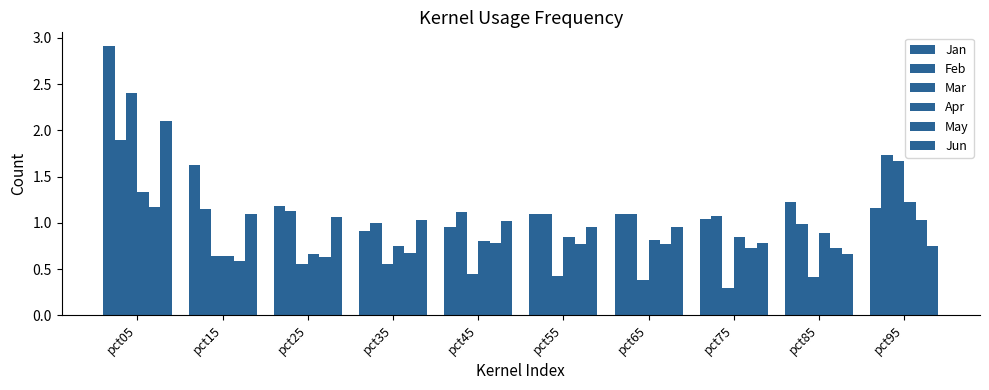

Reading right to left, what are all the values shown in this chart?

Jan: pct95=1.2	pct85=1.2	pct75=1.0	pct65=1.1	pct55=1.1	pct45=1.0	pct35=0.9	pct25=1.2	pct15=1.6	pct05=2.9
Feb: pct95=1.7	pct85=1.0	pct75=1.1	pct65=1.1	pct55=1.1	pct45=1.1	pct35=1.0	pct25=1.1	pct15=1.1	pct05=1.9
Mar: pct95=1.7	pct85=0.4	pct75=0.3	pct65=0.4	pct55=0.4	pct45=0.5	pct35=0.5	pct25=0.6	pct15=0.6	pct05=2.4
Apr: pct95=1.2	pct85=0.9	pct75=0.8	pct65=0.8	pct55=0.9	pct45=0.8	pct35=0.7	pct25=0.7	pct15=0.6	pct05=1.3
May: pct95=1.0	pct85=0.7	pct75=0.7	pct65=0.8	pct55=0.8	pct45=0.8	pct35=0.7	pct25=0.6	pct15=0.6	pct05=1.2
Jun: pct95=0.7	pct85=0.7	pct75=0.8	pct65=1.0	pct55=1.0	pct45=1.0	pct35=1.0	pct25=1.1	pct15=1.1	pct05=2.1